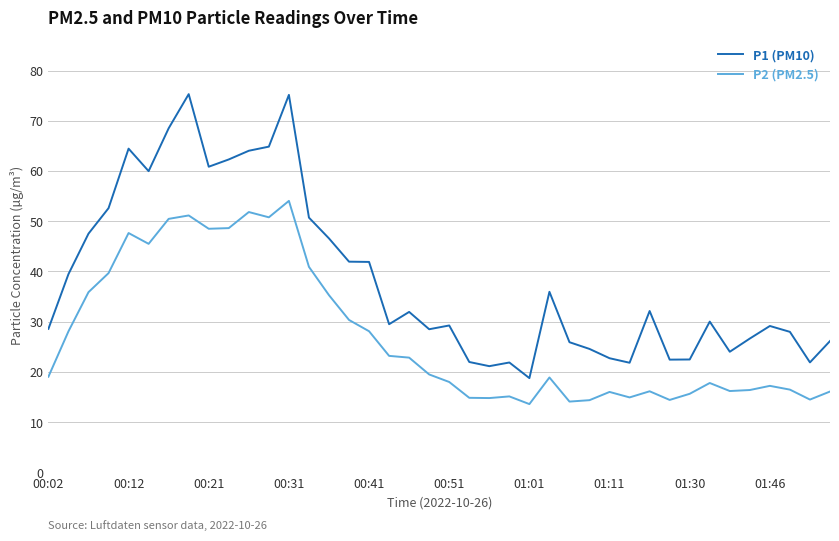

Which series has the largest range (max minus min)?

P1 (PM10)